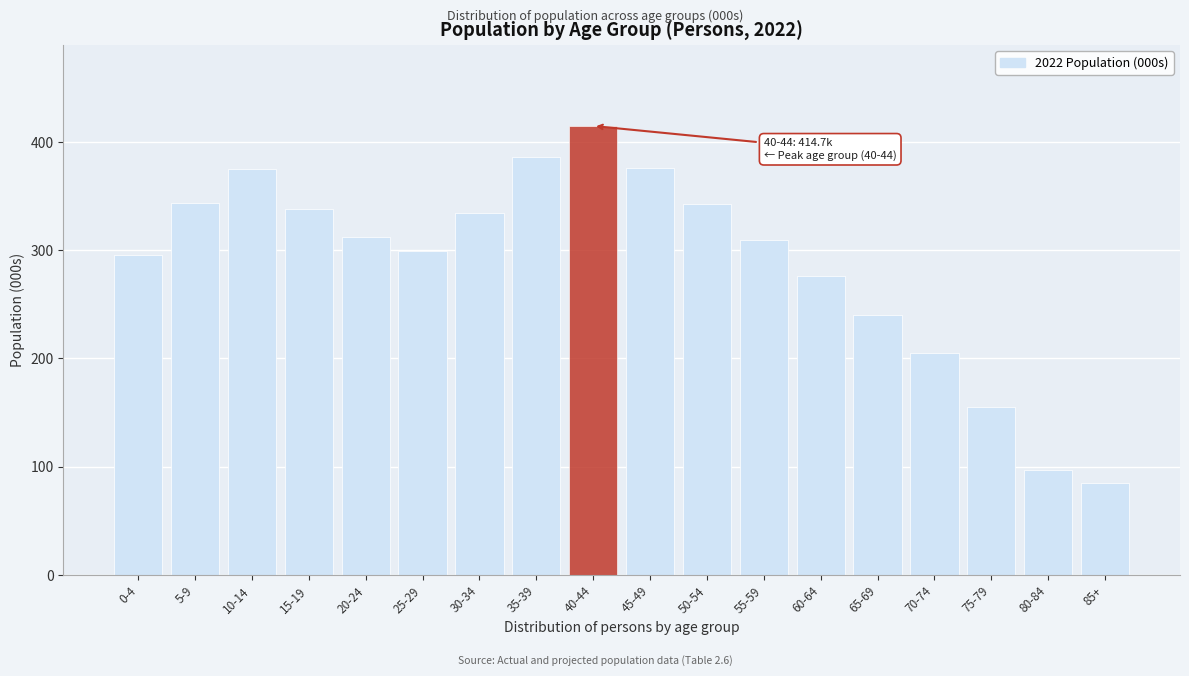

What is the ratio of the value at 5-9 to the value at 50-54?

1.0